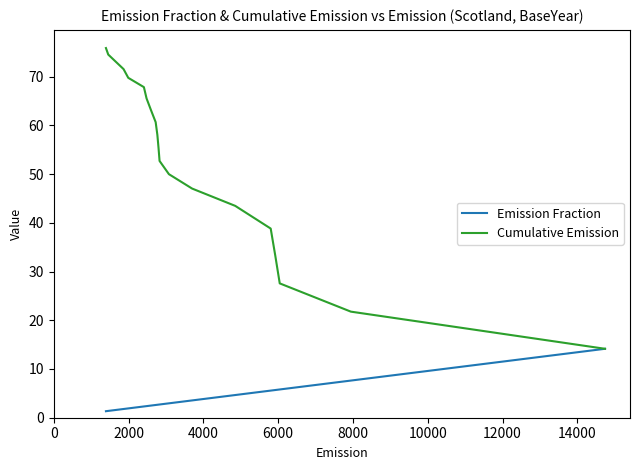

True or false: Emission Fraction has more than 1 points higher than both neighbors.

False